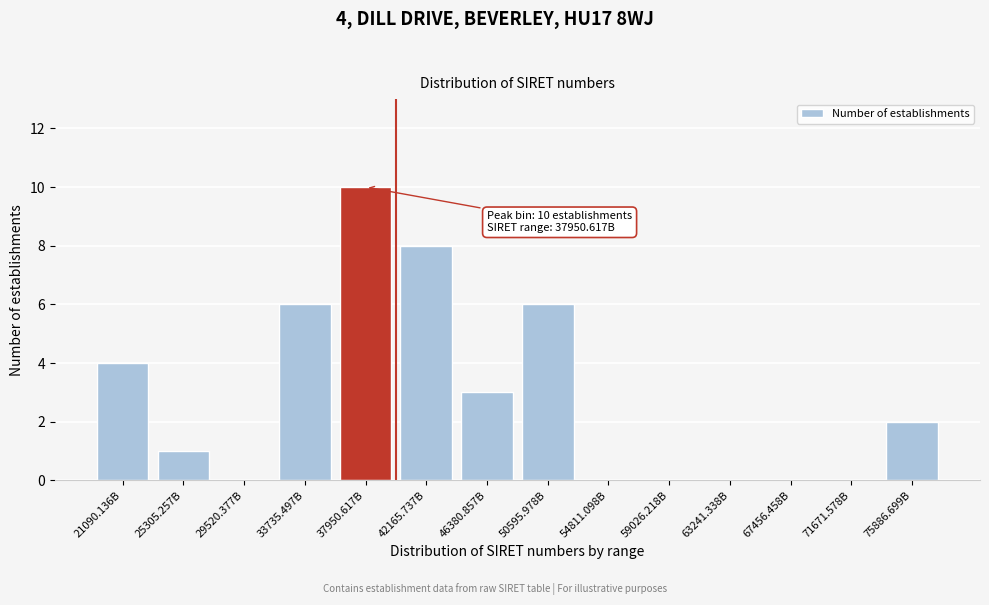

Reading left to right, extract all data points from this chart.

21090.136B=4	25305.257B=1	29520.377B=0	33735.497B=6	37950.617B=10	42165.737B=8	46380.857B=3	50595.978B=6	54811.098B=0	59026.218B=0	63241.338B=0	67456.458B=0	71671.578B=0	75886.699B=2